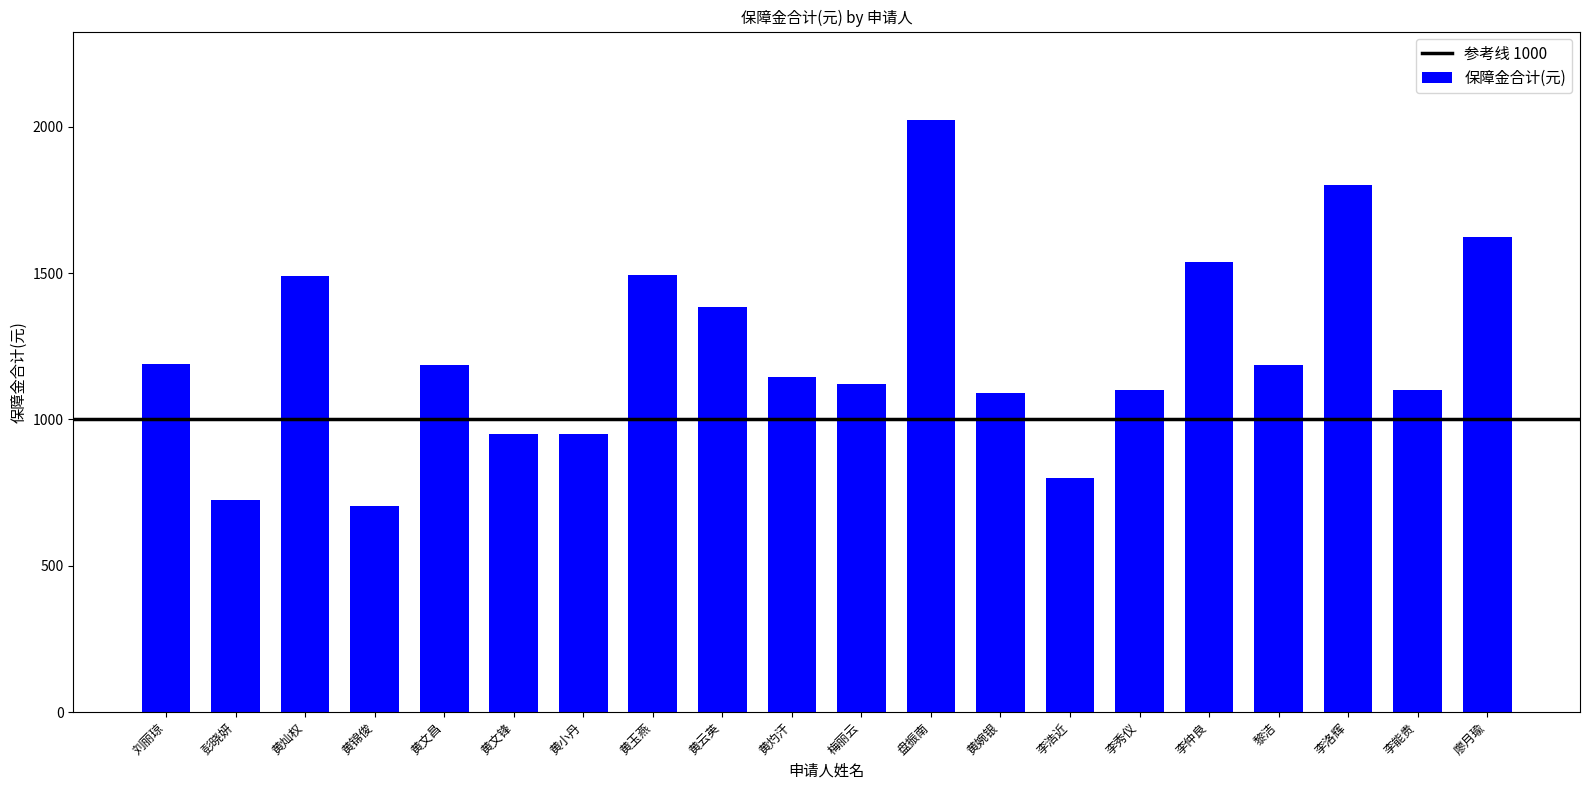

What is the difference between the values at 李秀仪 and 黄文昌?

85